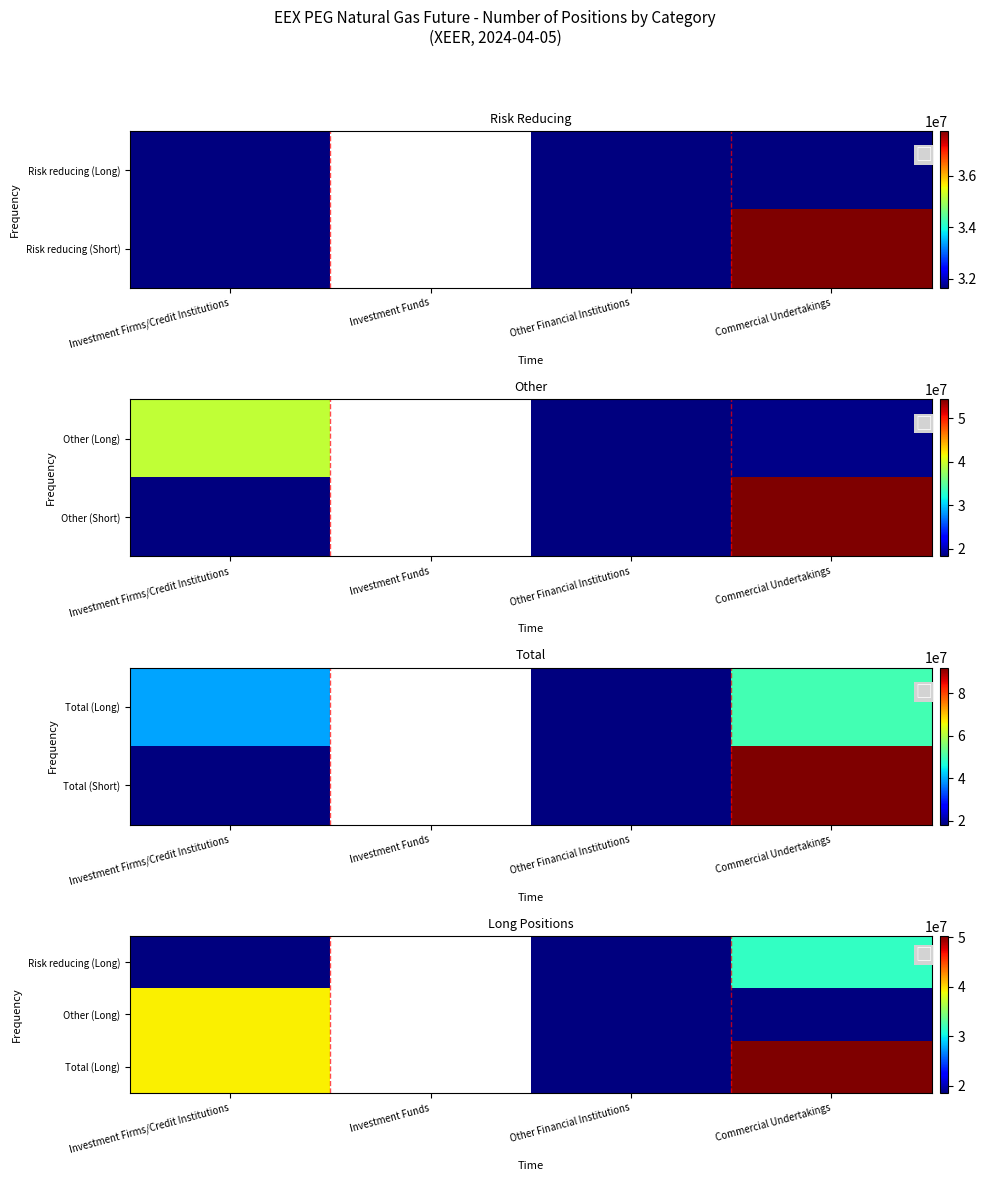

What is the spread (max minus min) of values at Commercial Undertakings?

31643952.0